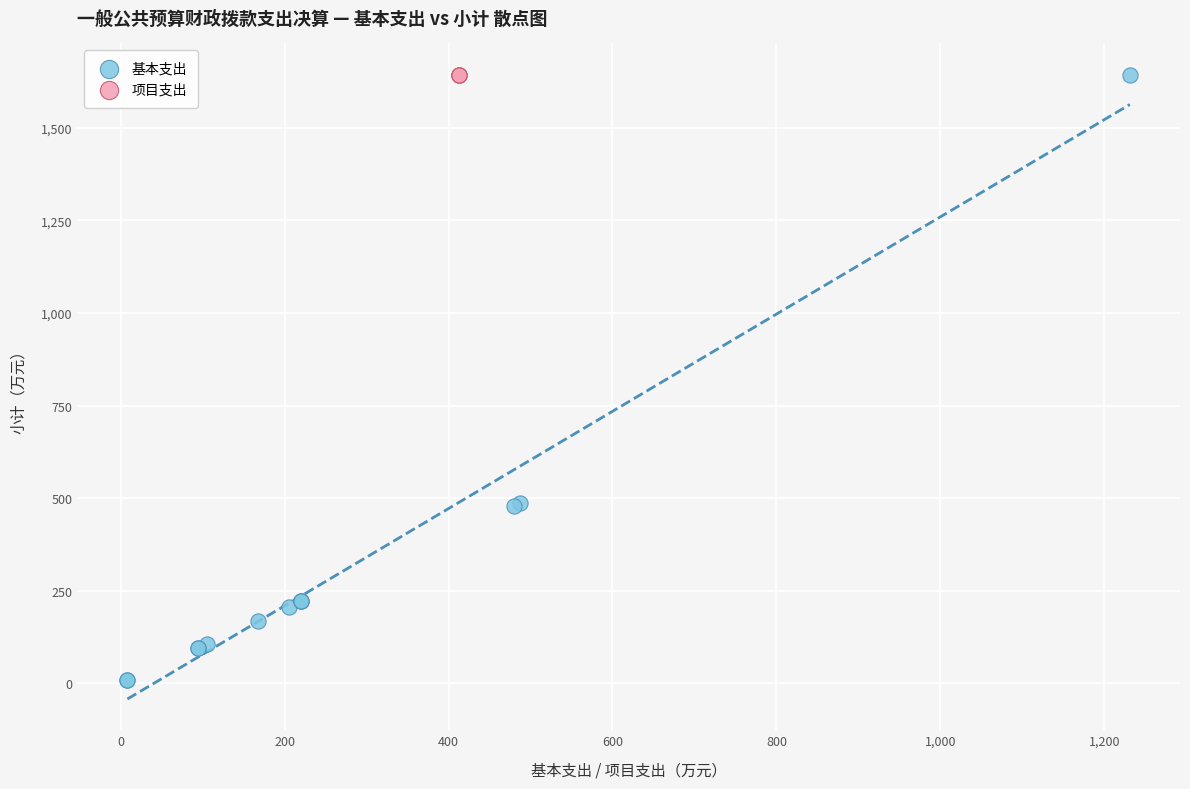

Which series contains the lowest Y value?

基本支出